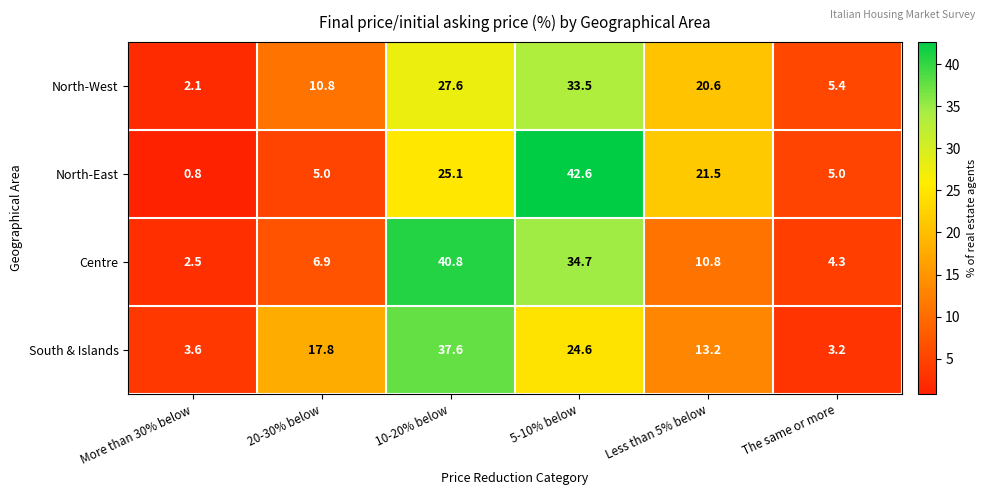

Is it true that North-East equals 5.0 at The same or more?

True